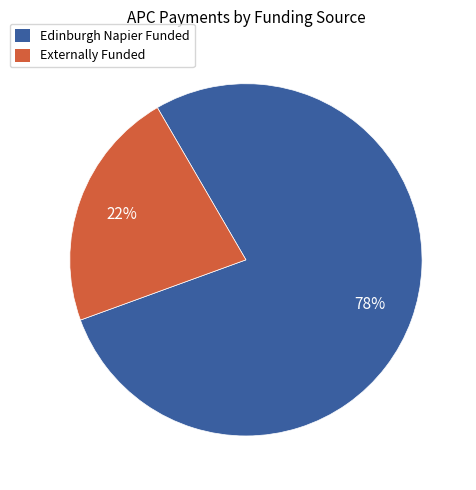

To the nearest percent, what is the average slice percentage?

50%